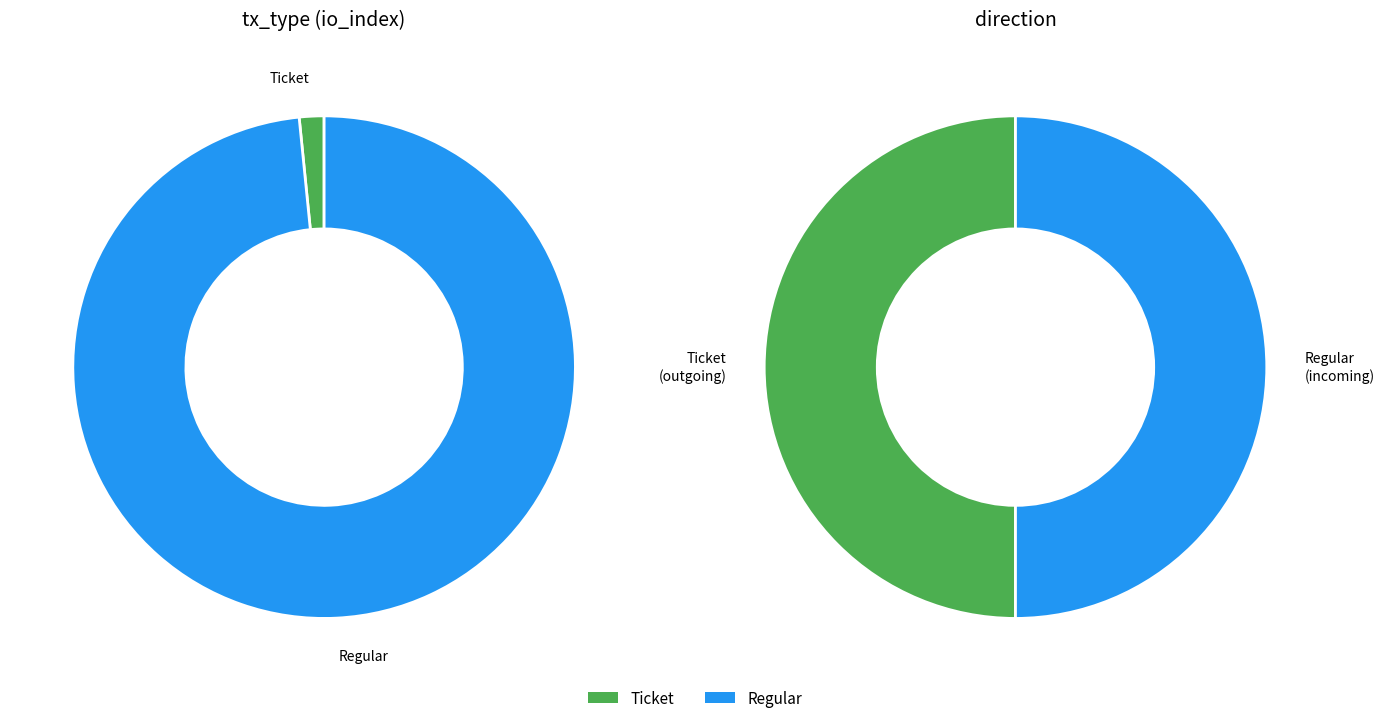

Which slice is the smallest?

Ticket